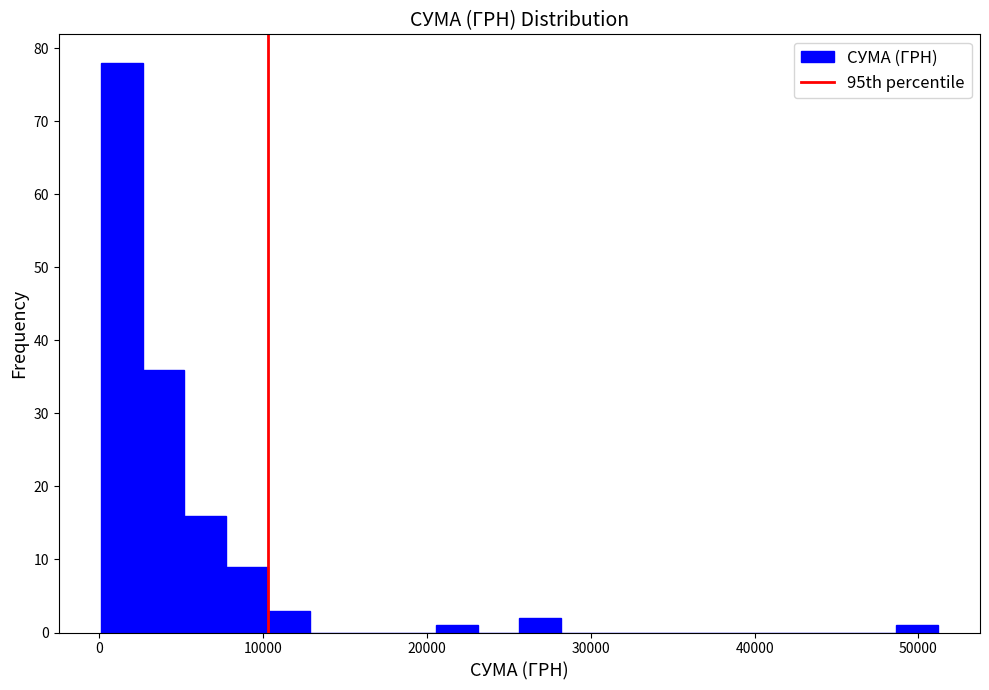

Read against the x-axis, roughly where is the centre of the tallest bar?

1000